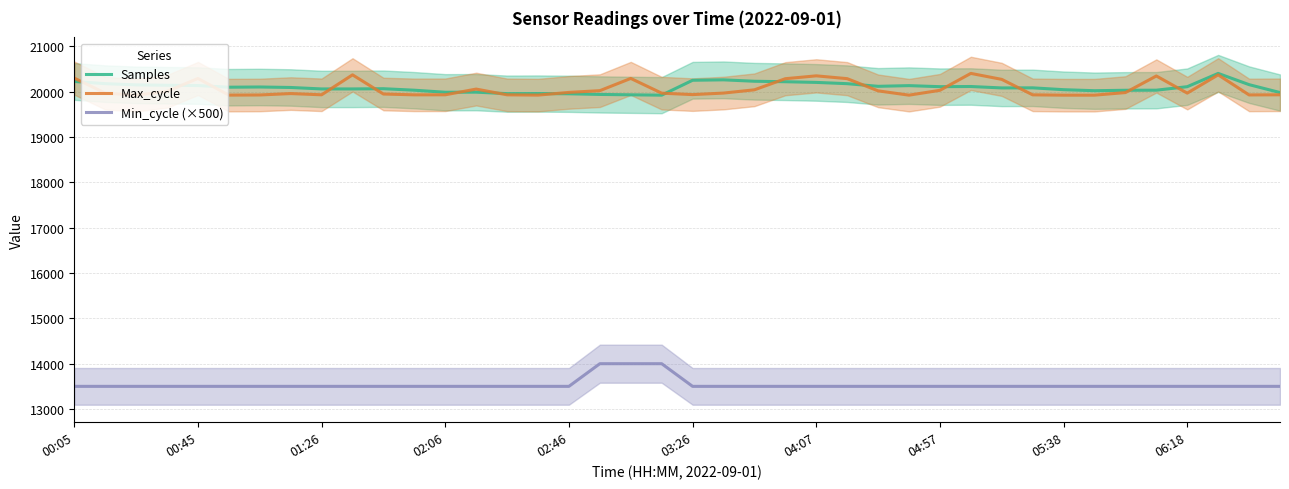

Which series has the largest range (max minus min)?

Min_cycle (×500)